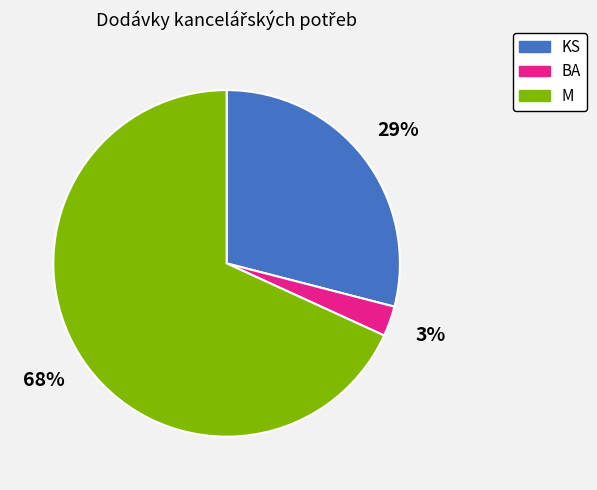

To the nearest percent, what is the difference between the largest and smallest slice percentages?

65%